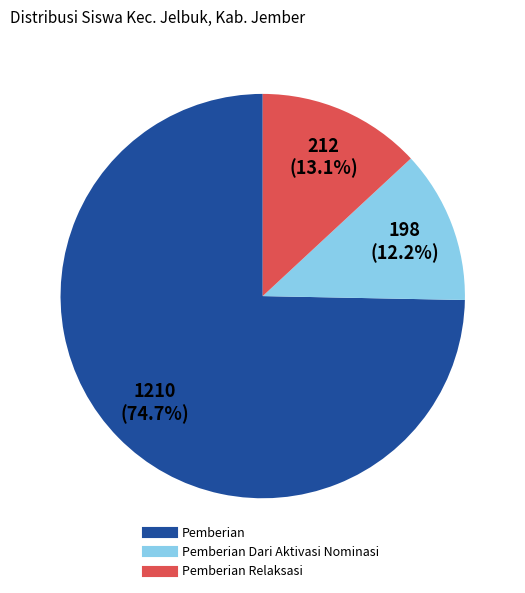

Is there a majority slice in this chart?

Yes